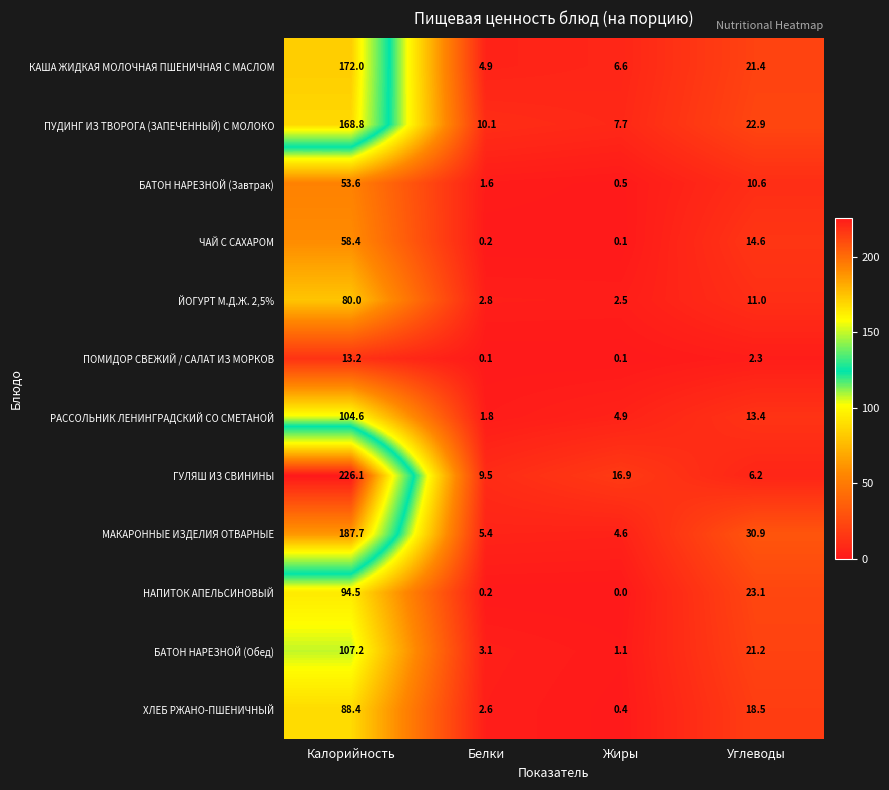

How many data points does each series have?

4